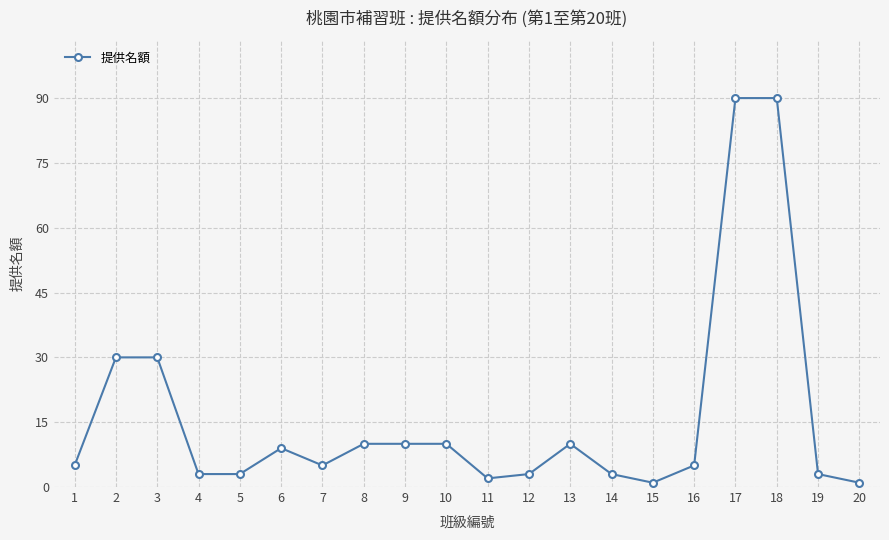

Reading left to right, transcribe all the data shown in this chart.

5	30	30	3	3	9	5	10	10	10	2	3	10	3	1	5	90	90	3	1